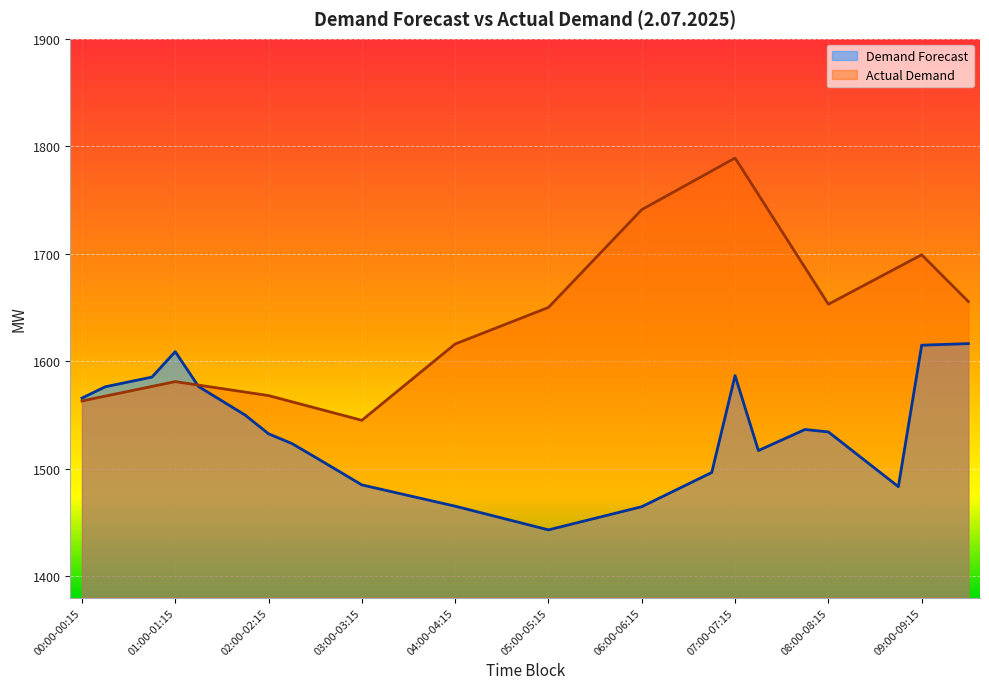

Where do Actual Demand and Demand Forecast first cross each other?

01:00-01:15 and 01:15-01:30